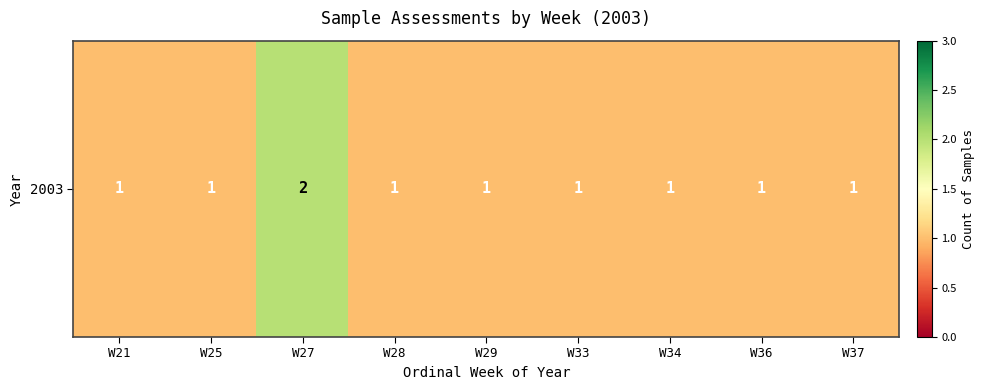

How many data points does each series have?

9